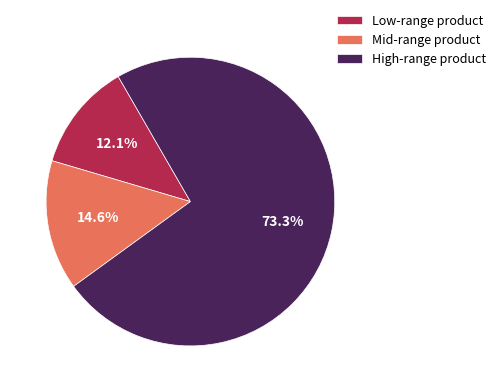

Is there a majority slice in this chart?

Yes